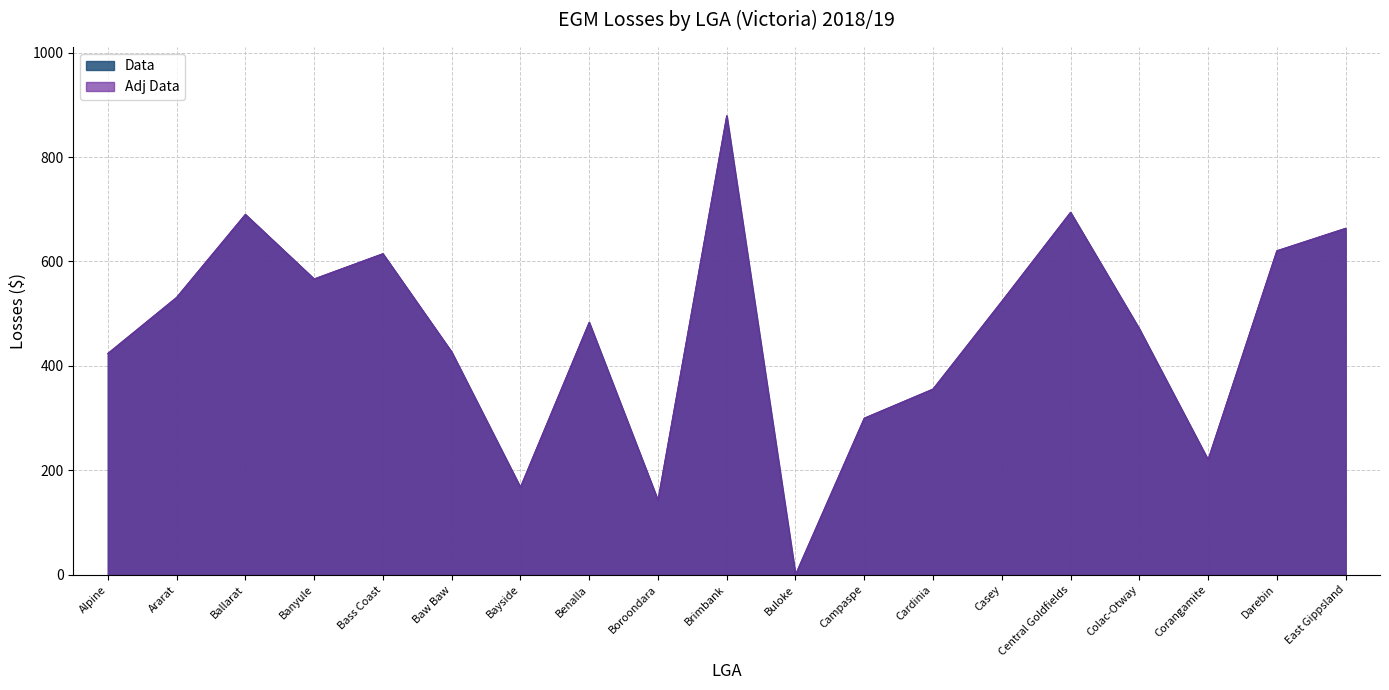

How many lines are shown in the chart?

2